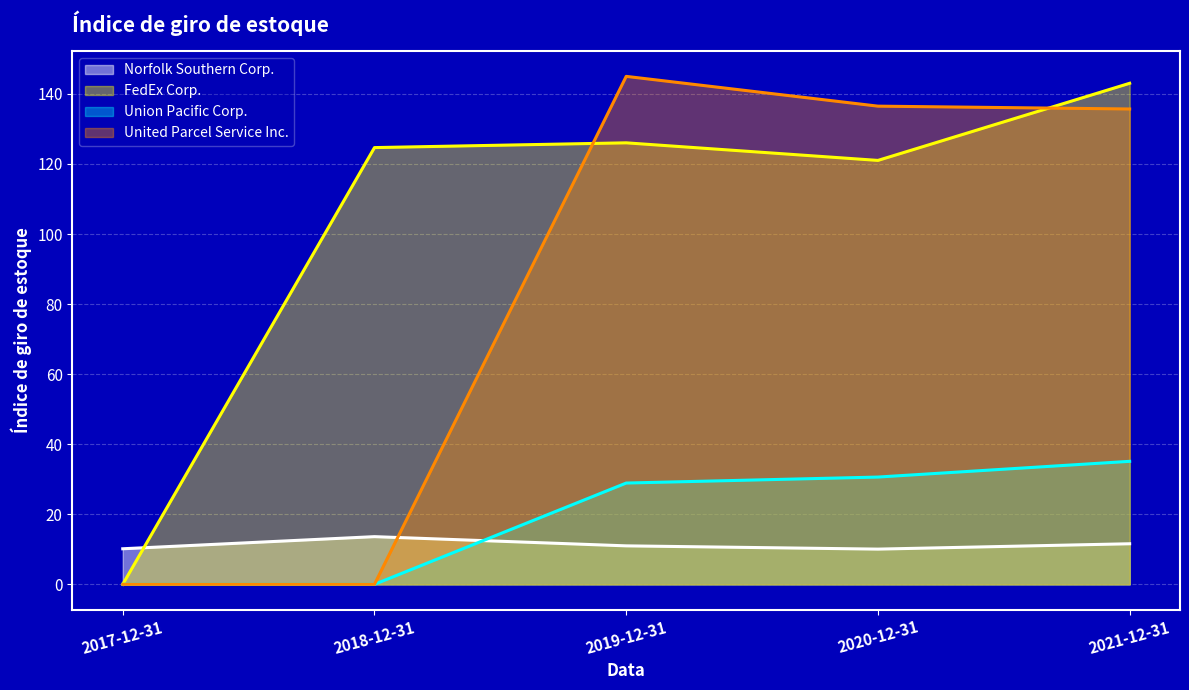

Is the value of Norfolk Southern Corp. at 2018-12-31 greater than the value of Union Pacific Corp. at 2021-12-31?

No